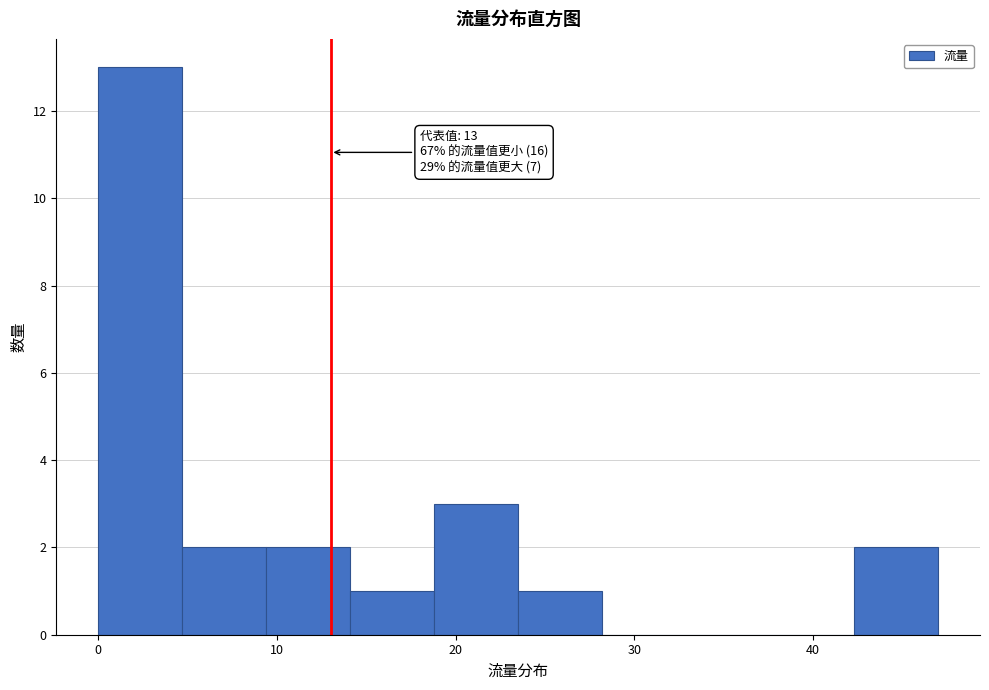

Which range on the x-axis has the tallest bar?

0.0 to 4.7